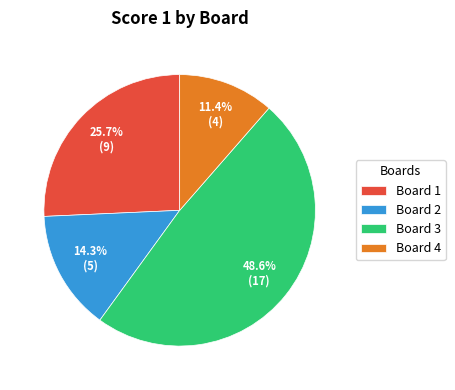

Count the number of slices in the pie.

4